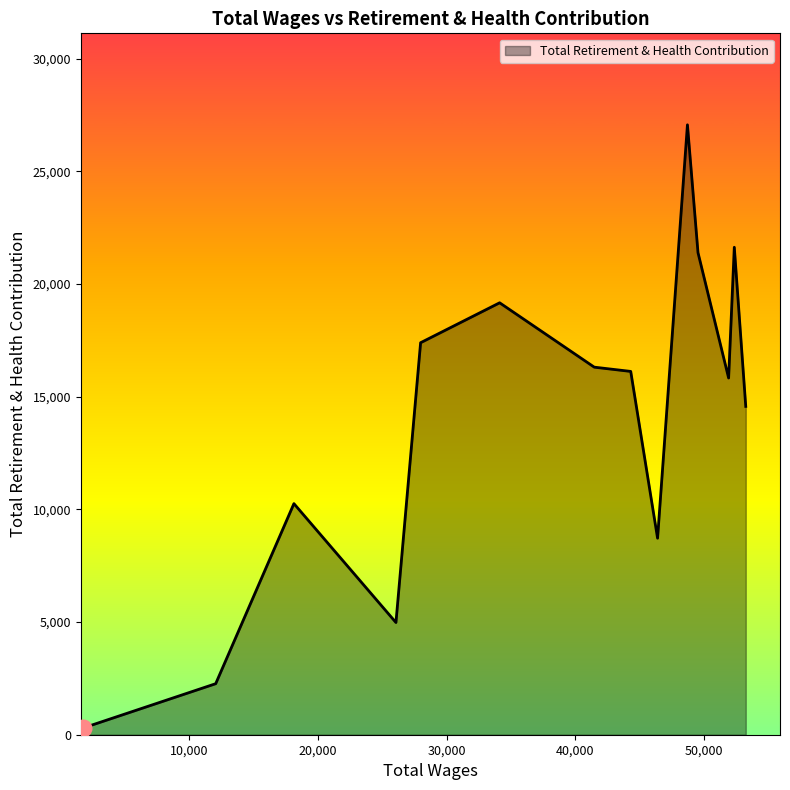

What is the greatest value displayed?

27070